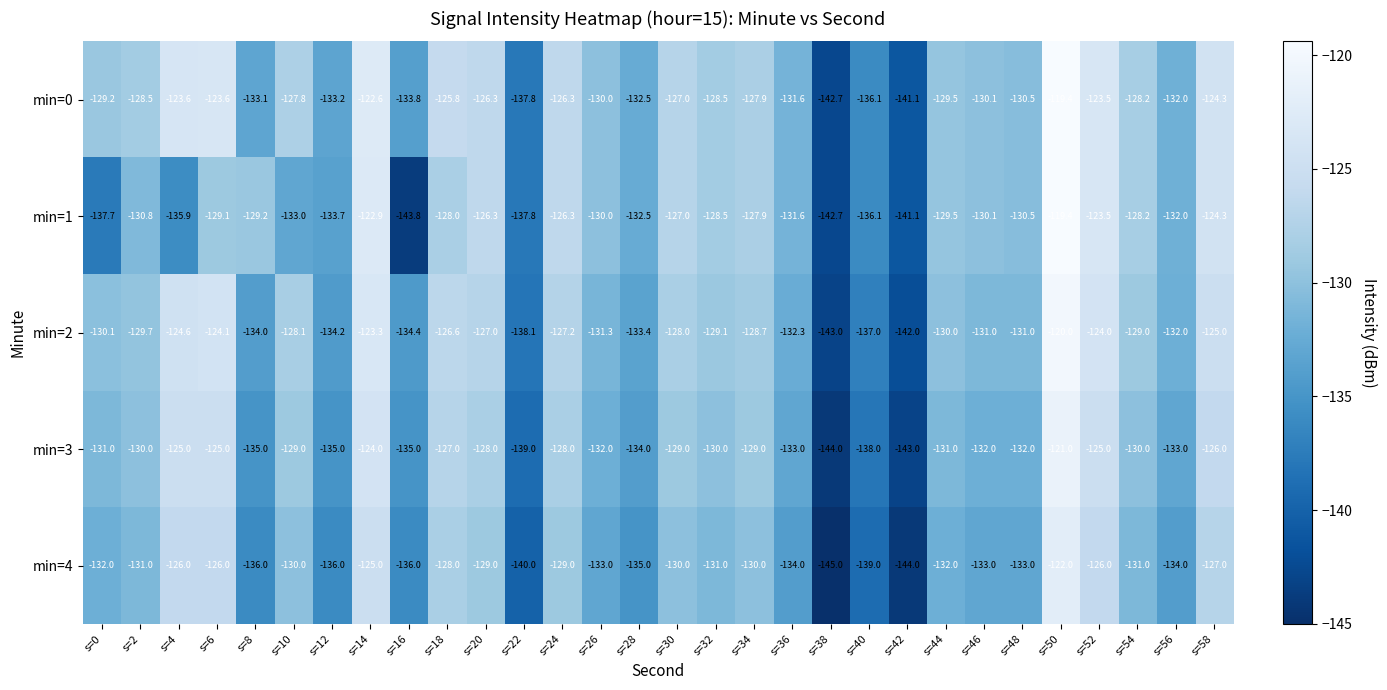

What value does the min=1 series have at s=58?

-124.3